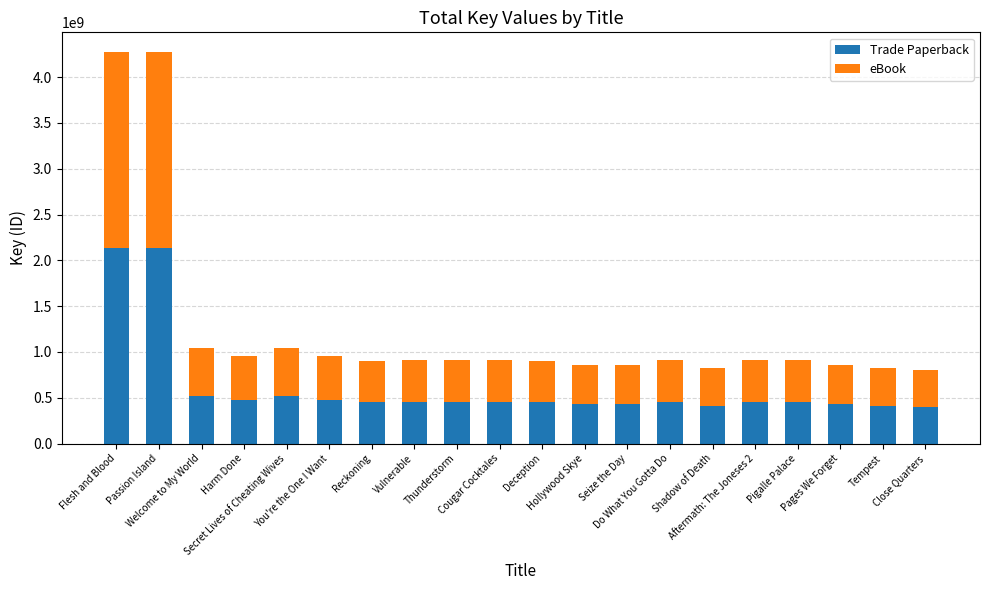

What is the difference between the second highest and minimum values in the Trade Paperback series?

1732159795